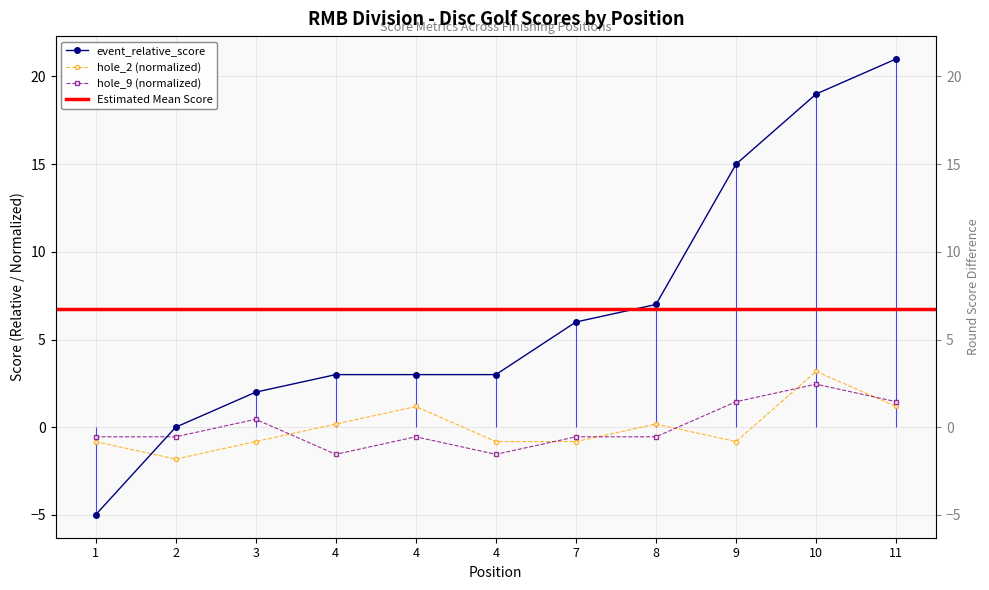

Where is the first local maximum for hole_2?

4